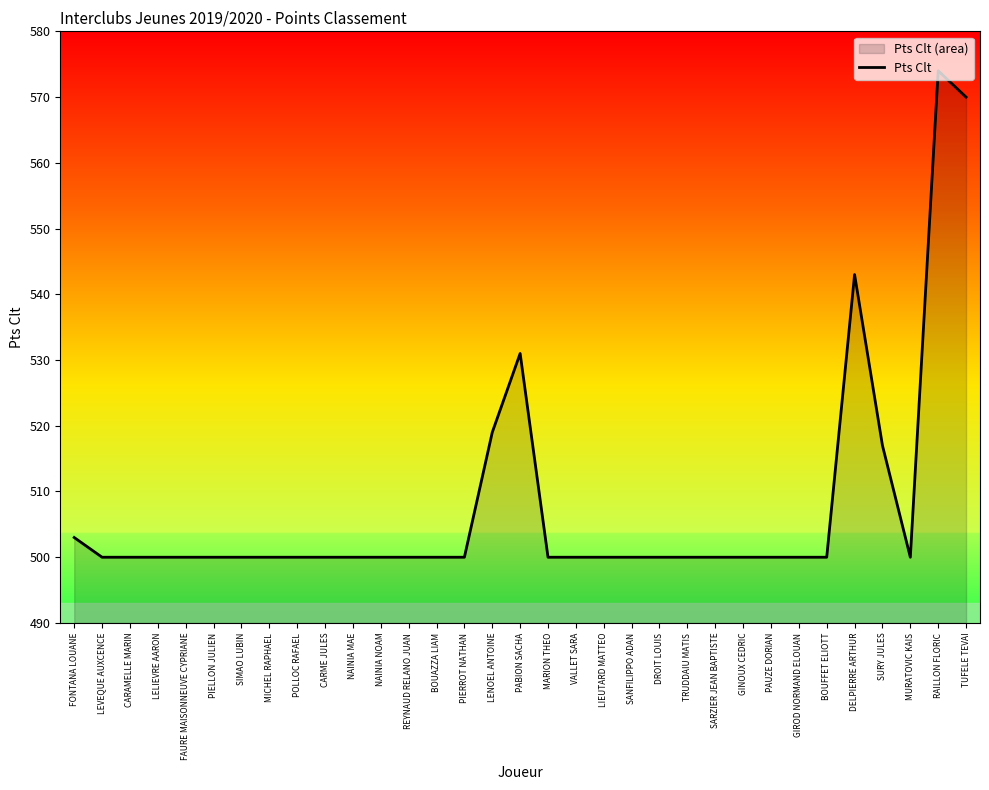

Where is the data nearest to the value 537?

PABION SACHA